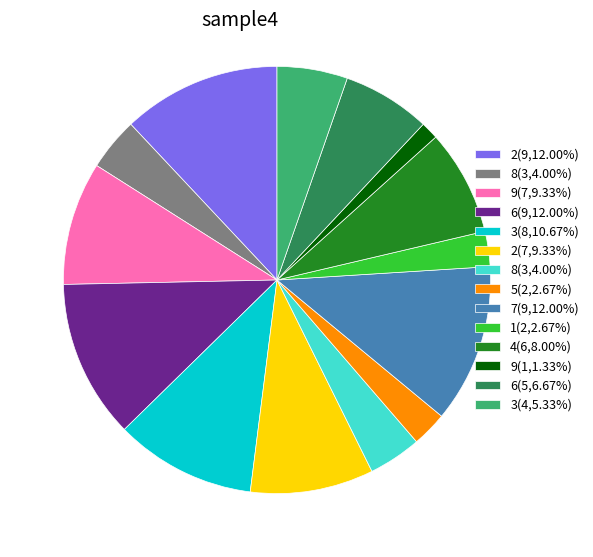

Does any single category account for the majority?

No